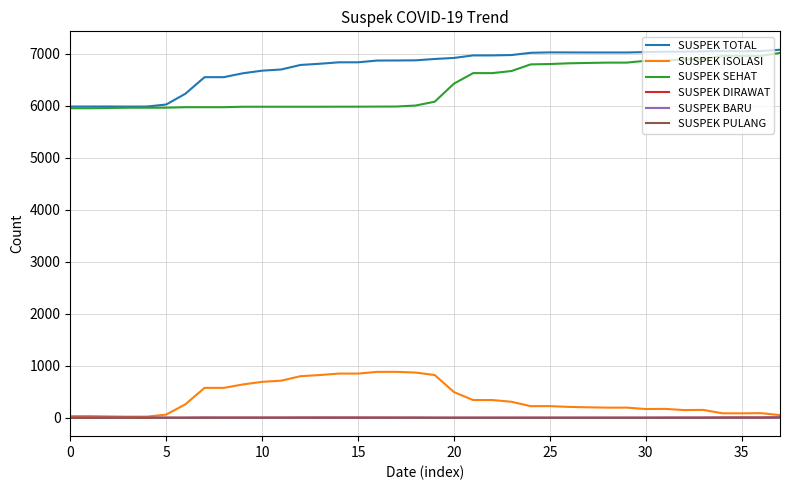

Which series has the largest total across all categories?

SUSPEK TOTAL